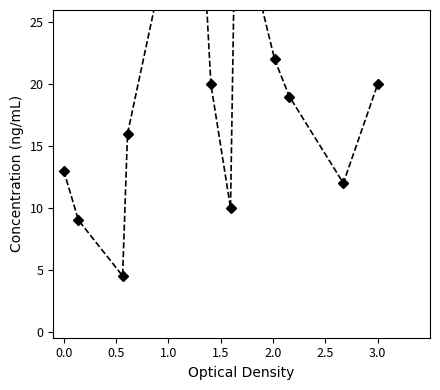

Does the chart have visible grid lines?

No